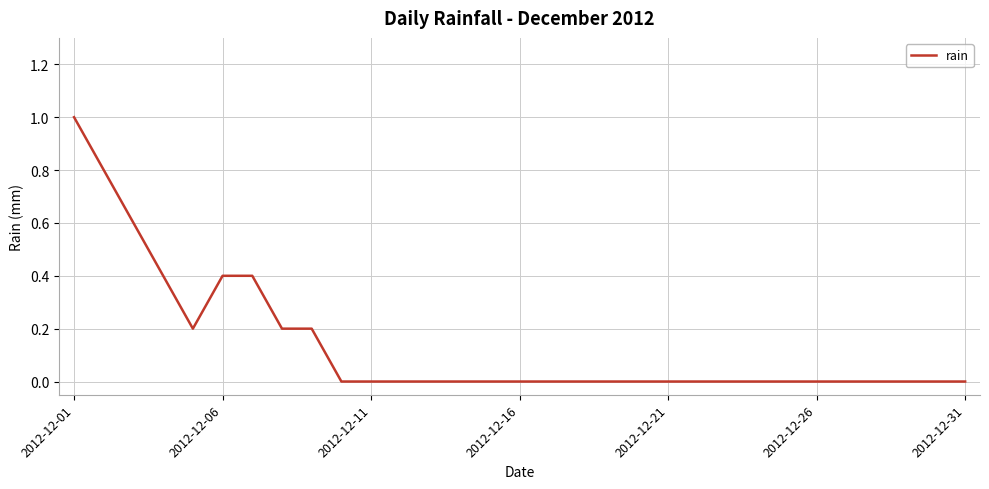

What is the maximum value shown in the chart?

1.0